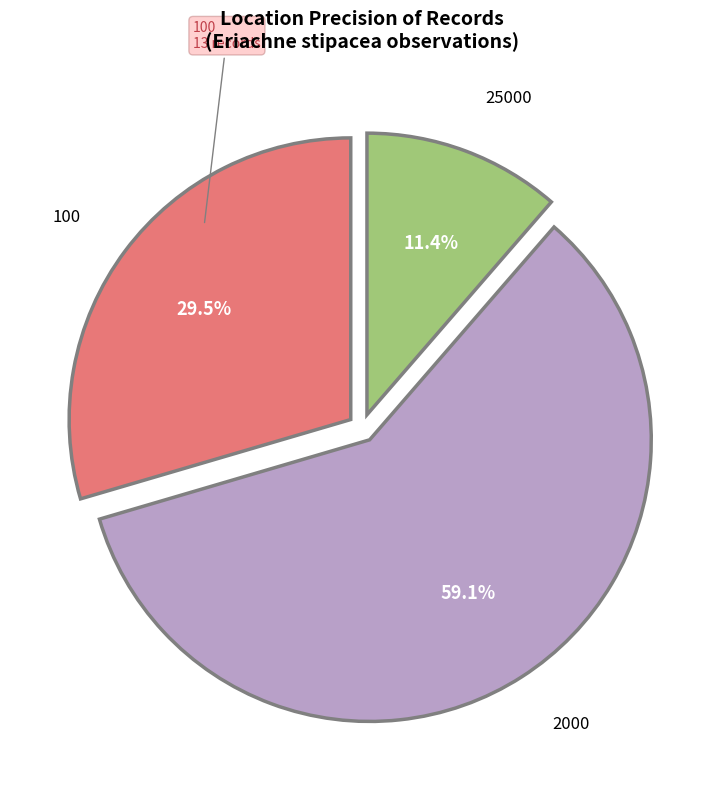

Is there a majority slice in this chart?

Yes